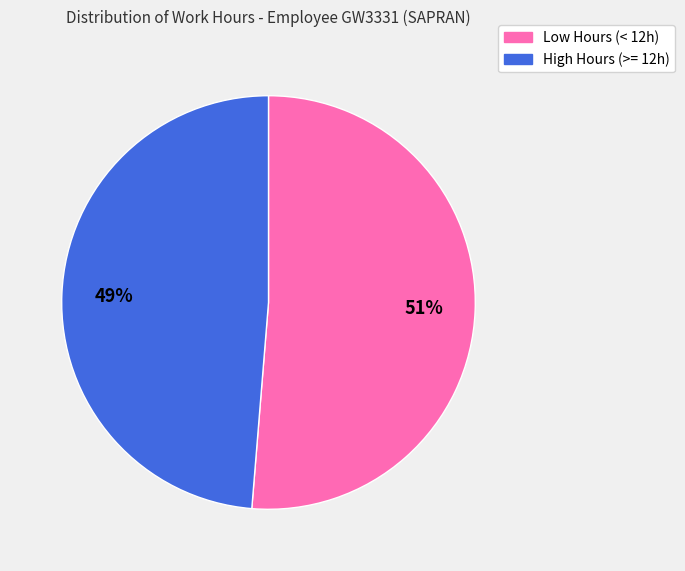

To the nearest percent, what is the average slice percentage?

50%